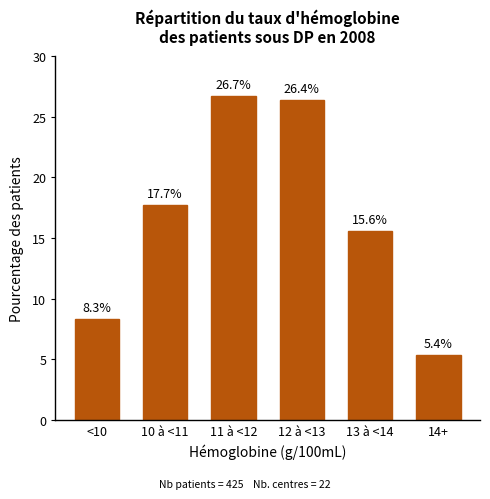

Reading right to left, transcribe all the data shown in this chart.

14+=5.4	13 à <14=15.6	12 à <13=26.4	11 à <12=26.7	10 à <11=17.7	<10=8.3